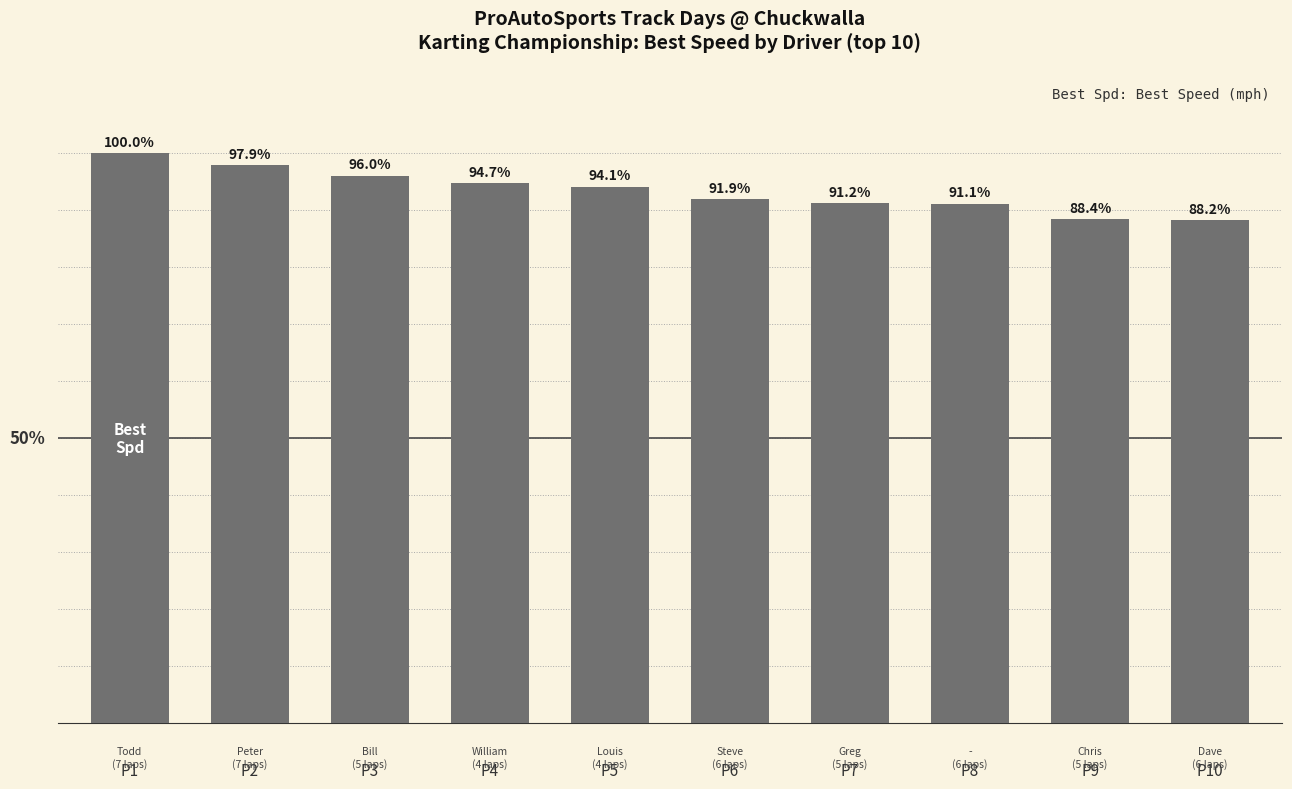

At which label is the value closest to 94?

P5